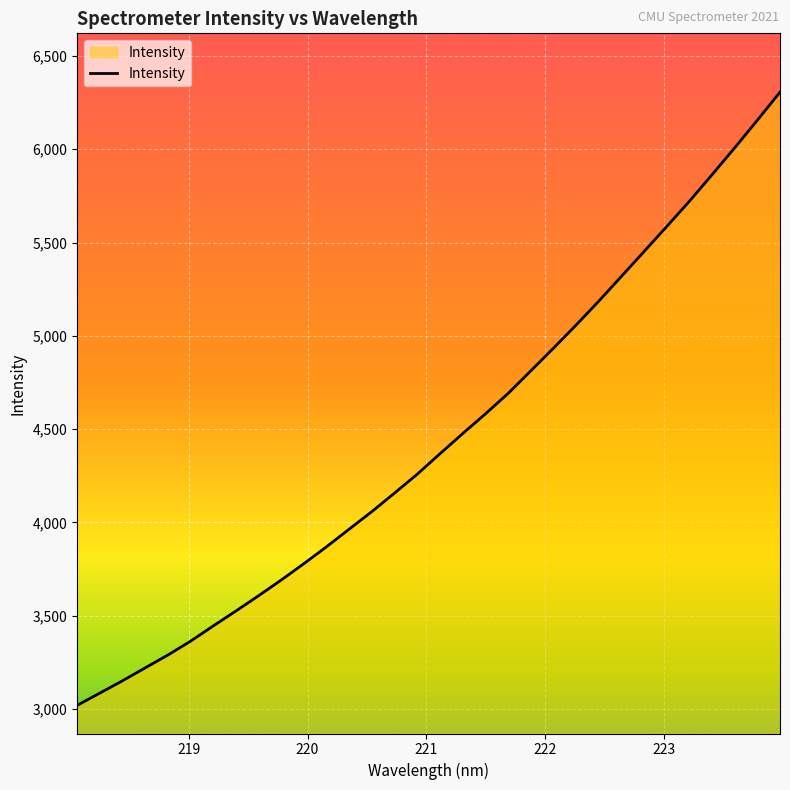

What is the average value?

4437.6